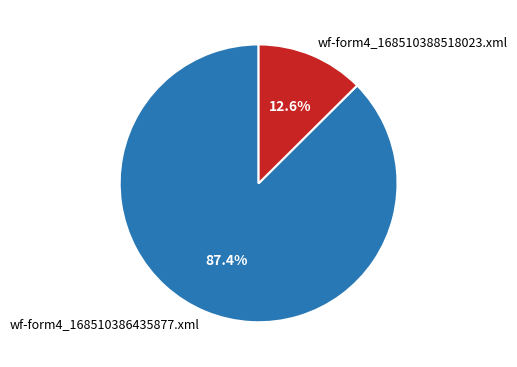

Rank the categories by value from lowest to highest.

wf-form4_168510388518023.xml, wf-form4_168510386435877.xml